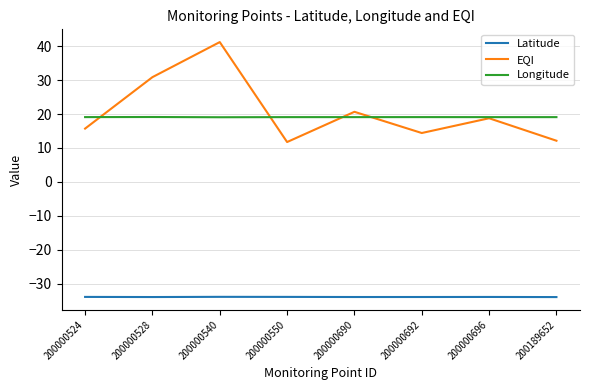

What is the smallest value displayed?

-33.9